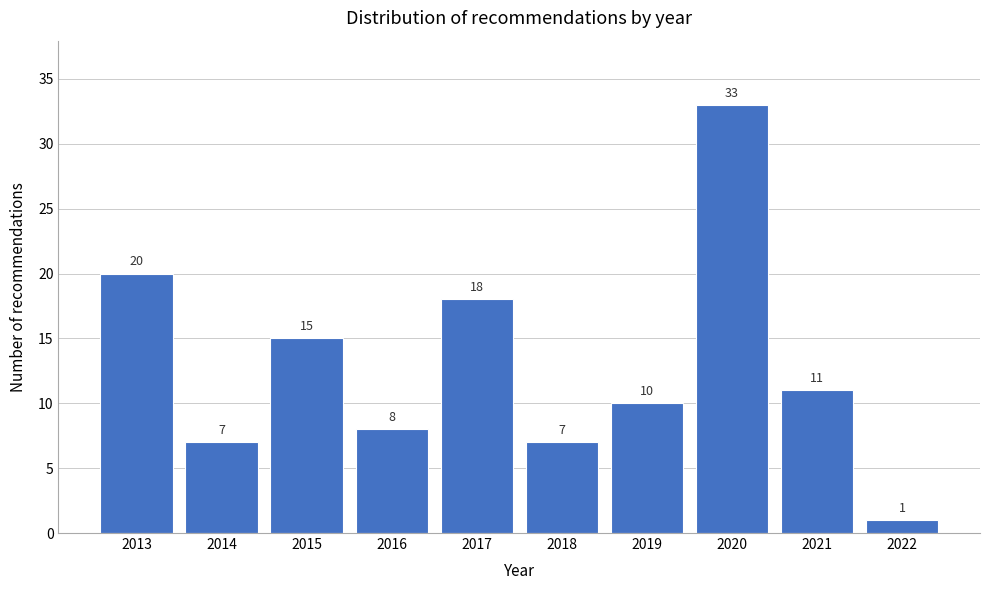

Reading left to right, what are all the values shown in this chart?

2013=20	2014=7	2015=15	2016=8	2017=18	2018=7	2019=10	2020=33	2021=11	2022=1